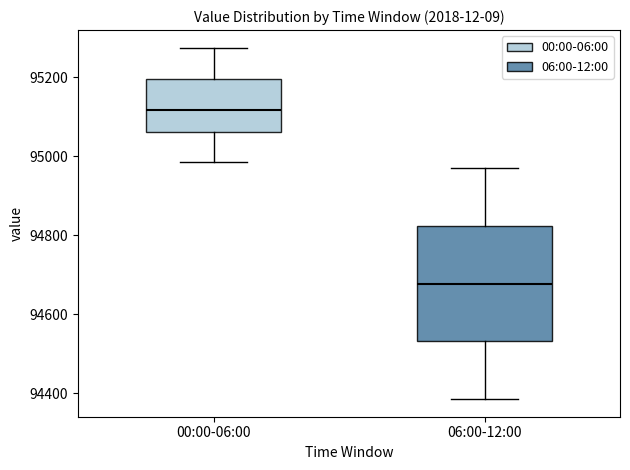

Comparing the boxes themselves (not the whiskers), which one is the tallest?

06:00-12:00